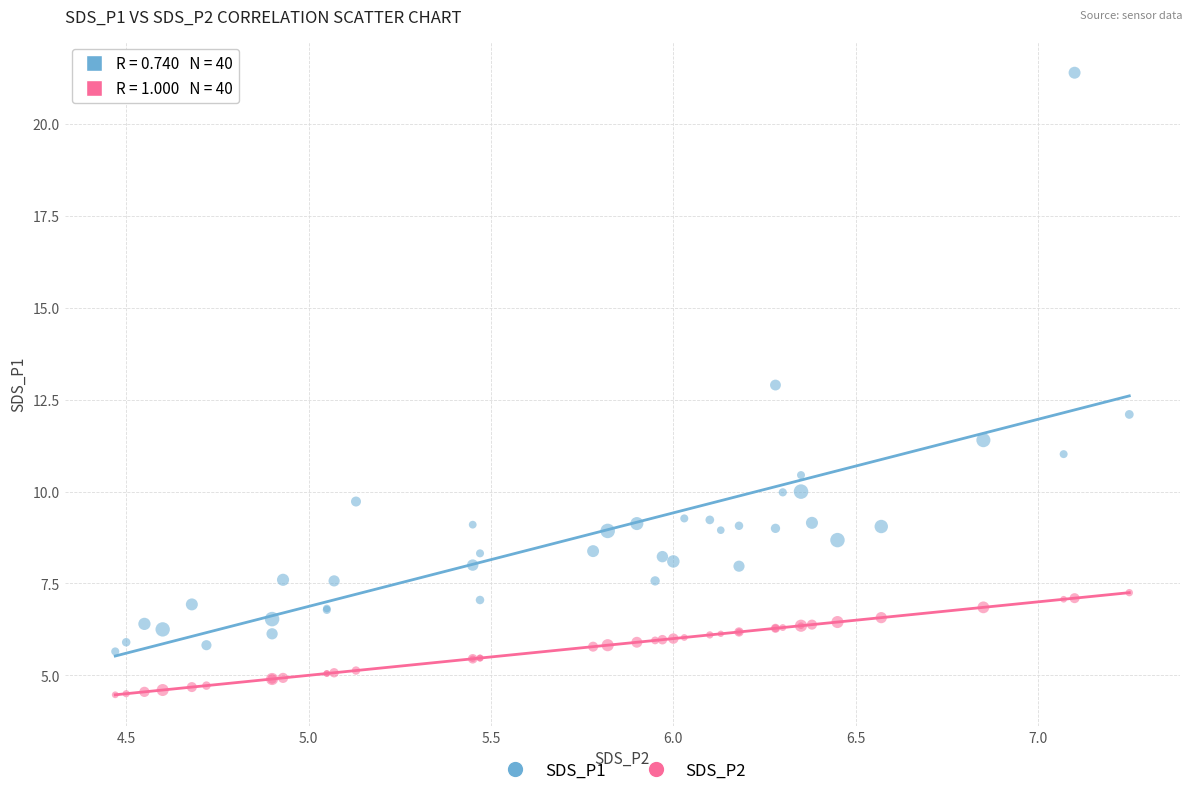

Which series has the largest Y range (max minus min)?

SDS_P1